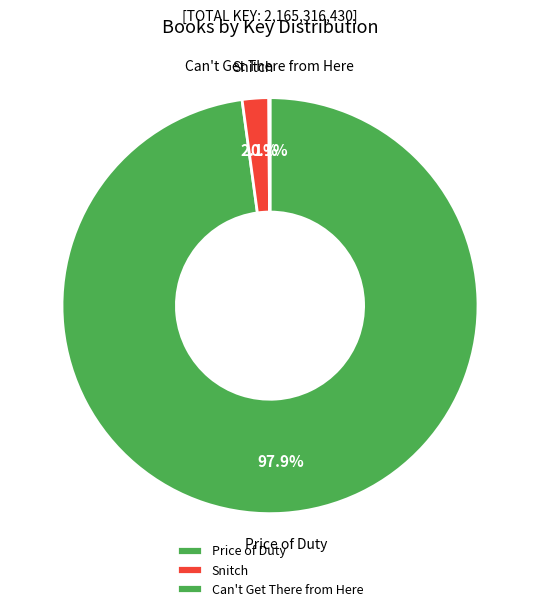

Does any single category account for the majority?

Yes